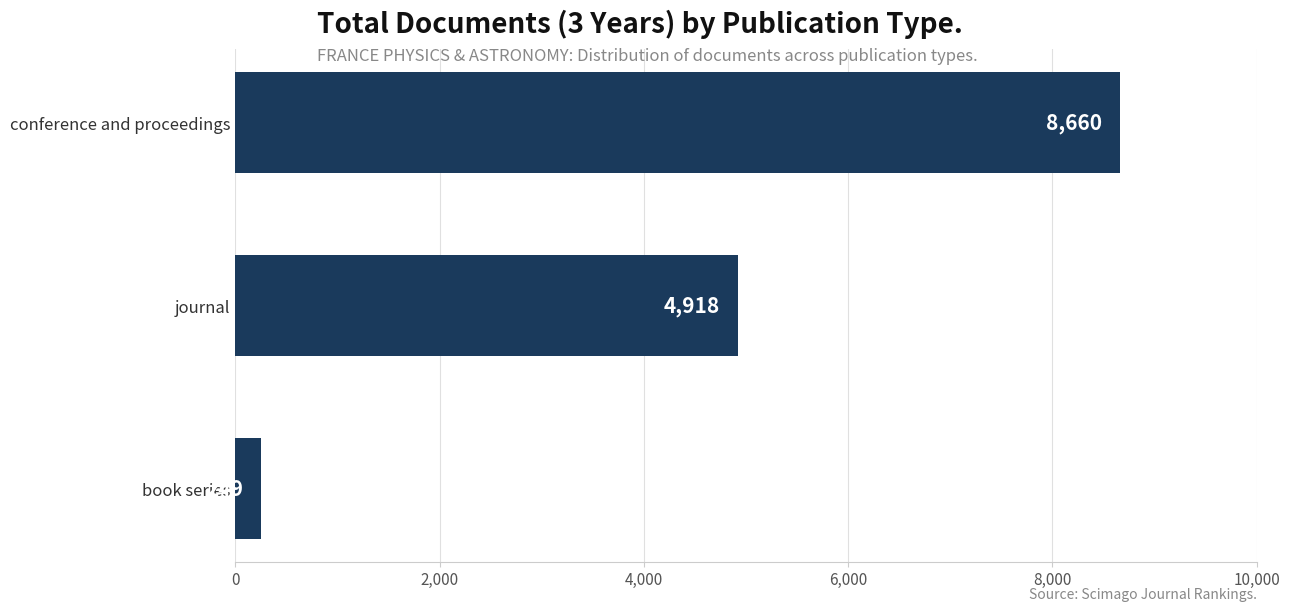

Are the bars horizontal?

Yes